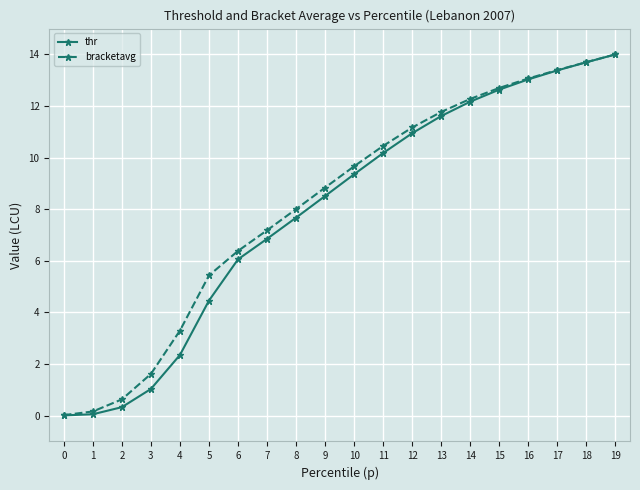

The value of bracketavg at 14 is 20.4. True or false?

False